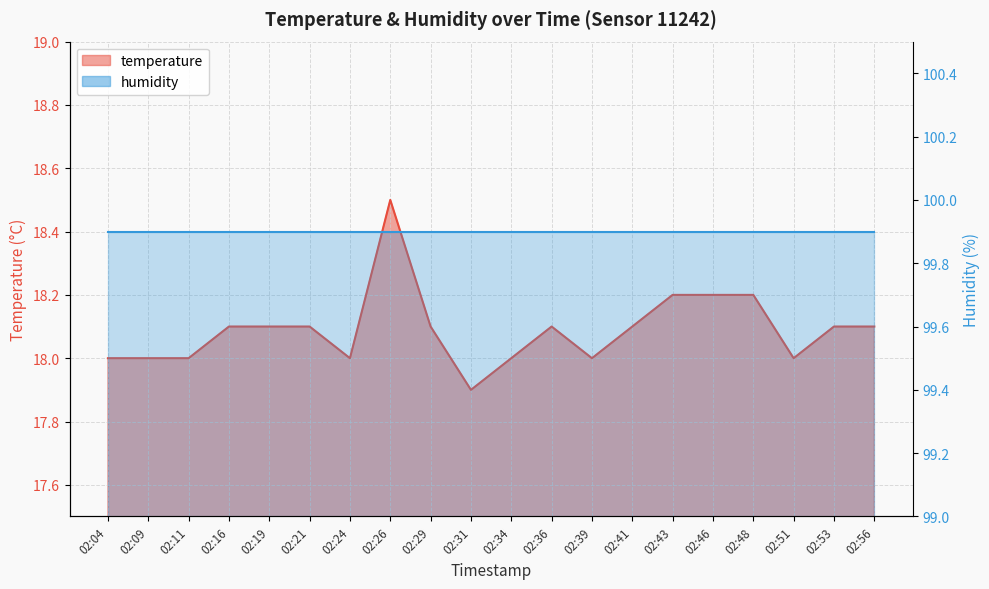

At which category does the chart reach its minimum across all series?

02:31